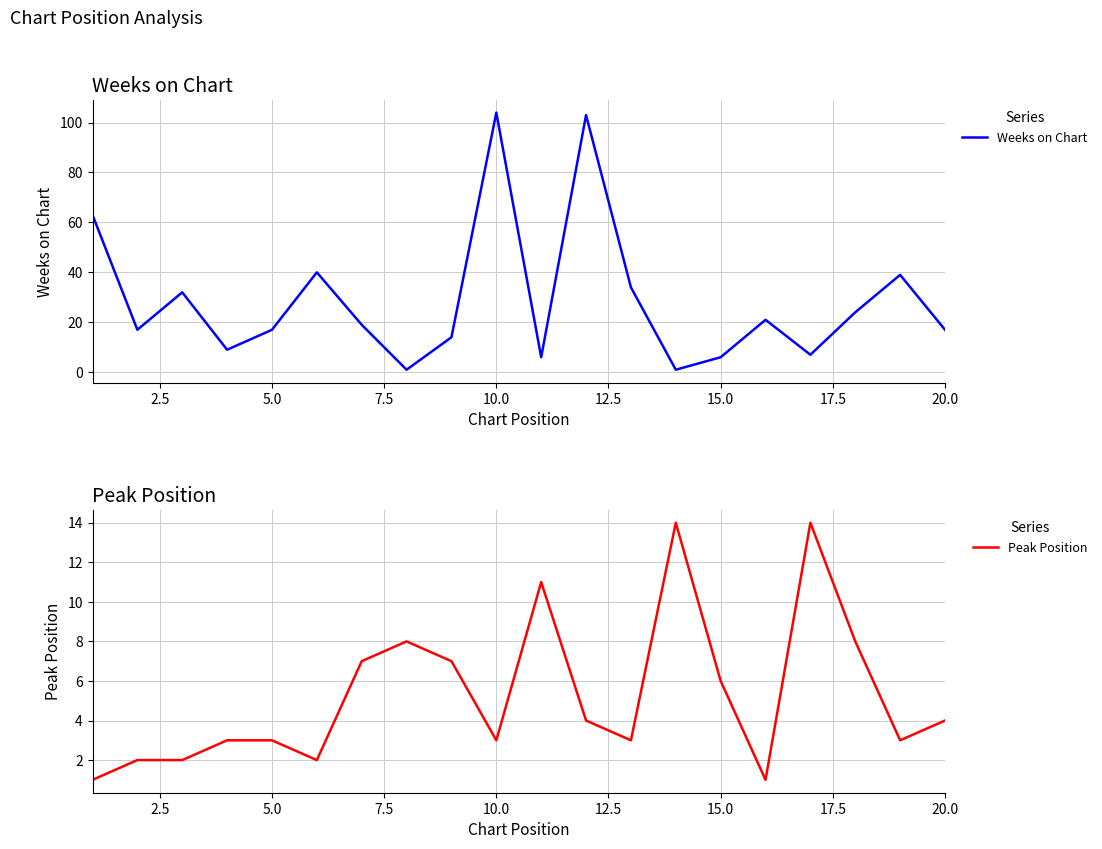

Is it true that Weeks on Chart equals 7 at 20.0?

False